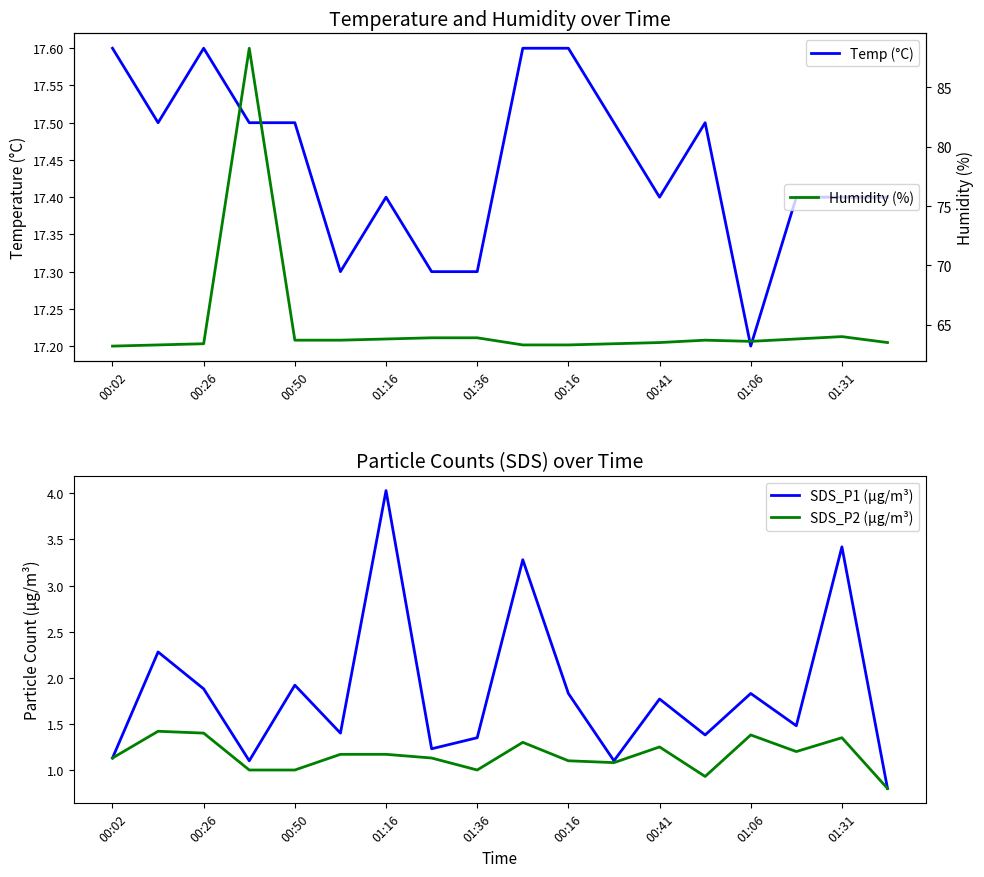

What are all the series names shown in the legend?

Temp (°C), SDS_P1 (µg/m³), SDS_P2 (µg/m³), Humidity (%)